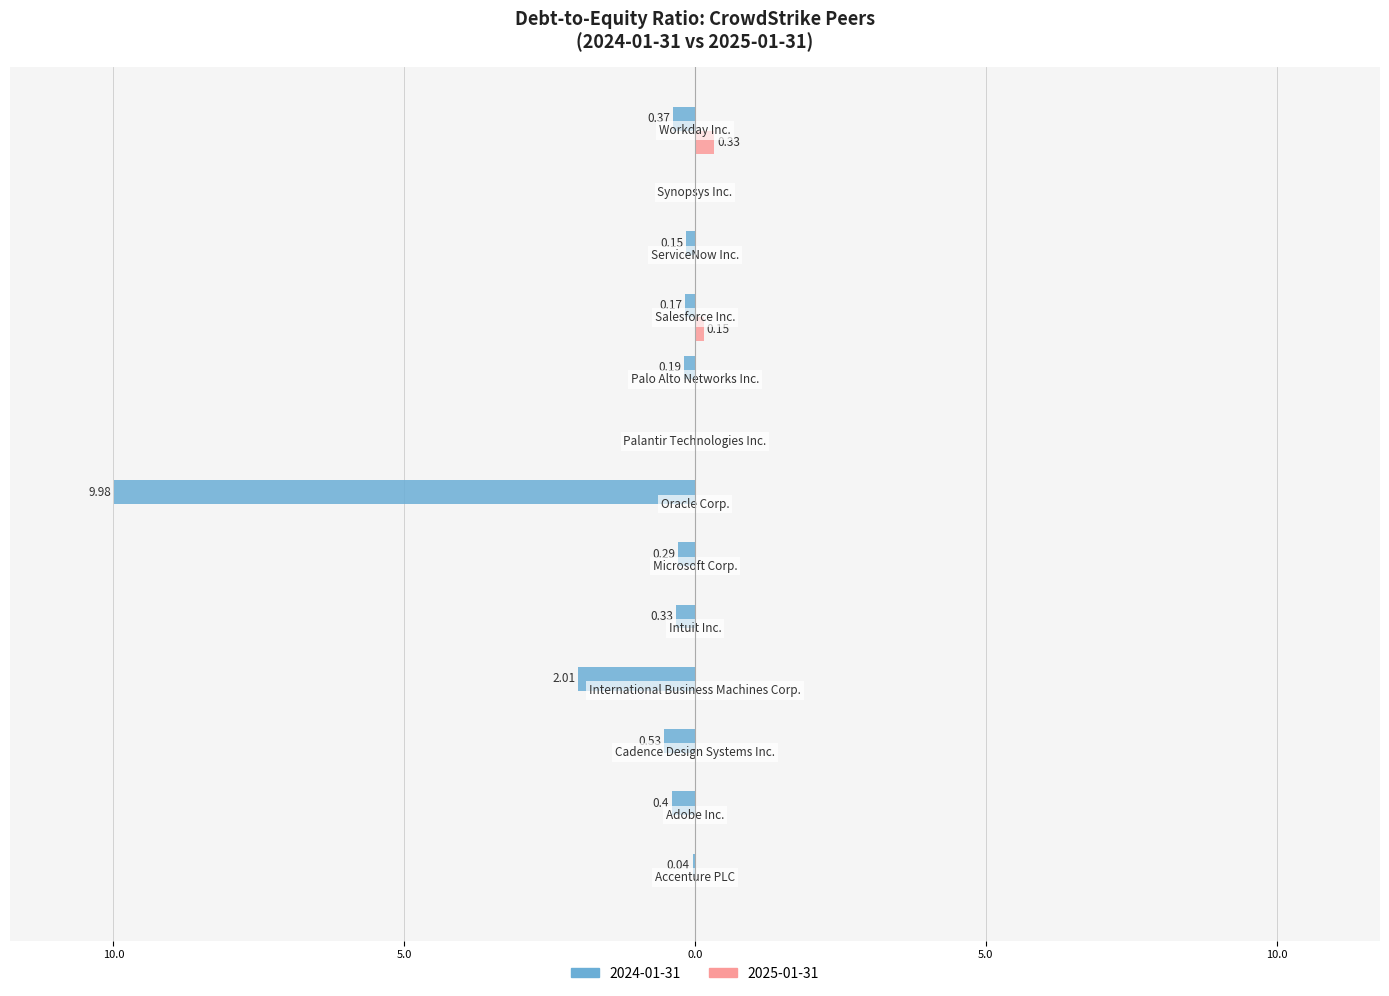

What is the label of the 4th bar from the right?

Salesforce Inc.